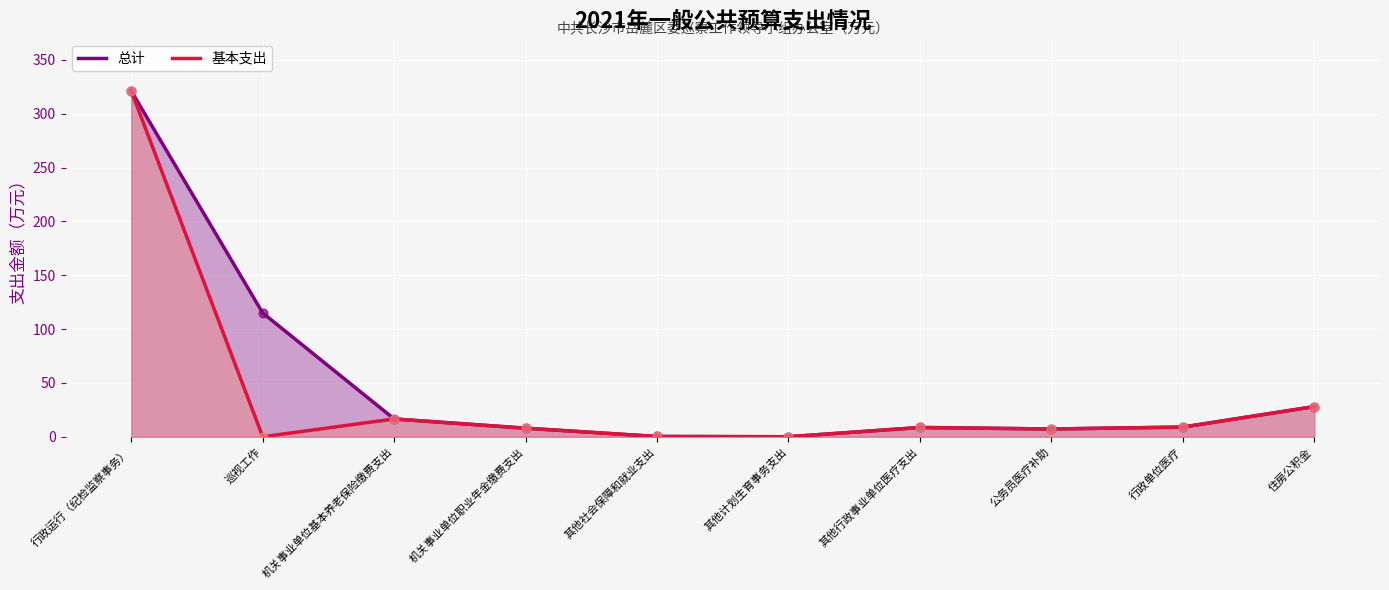

Which series contains the highest Y value?

总计